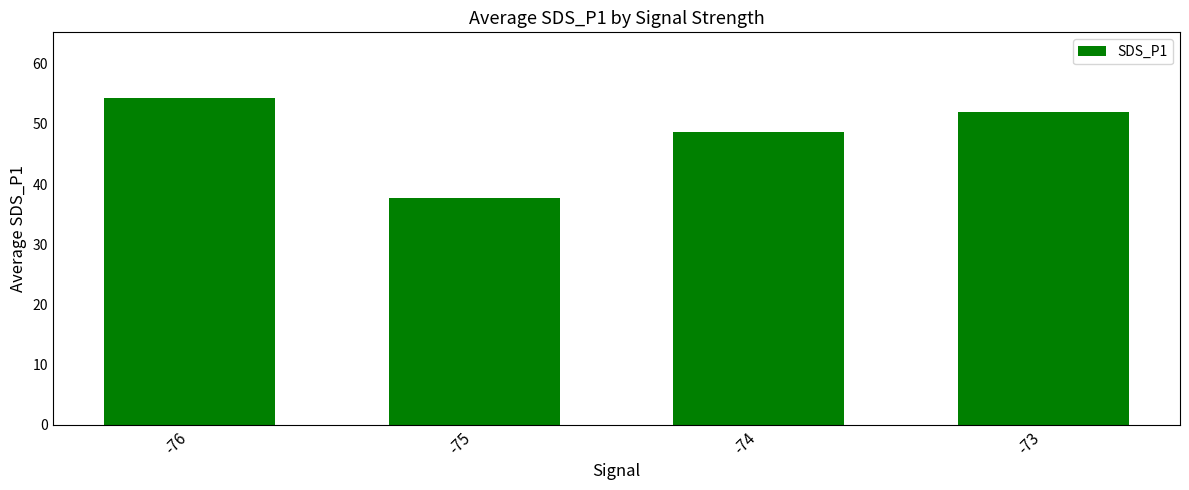

At which label does the data first exceed 51?

-76